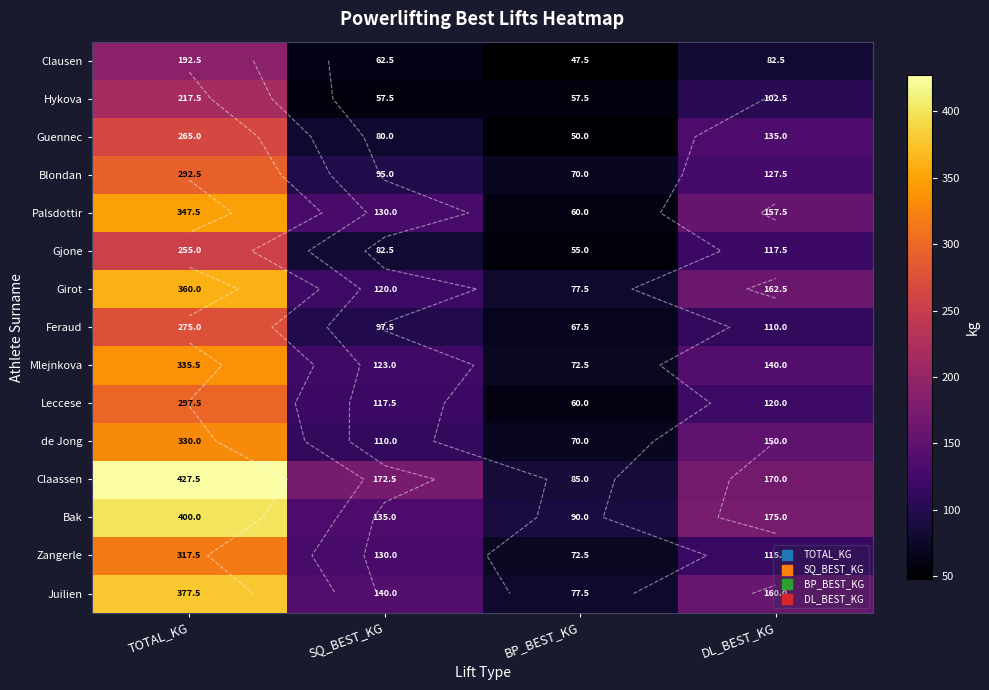

What is the sum of the Palsdottir values at SQ_BEST_KG and TOTAL_KG?

477.5